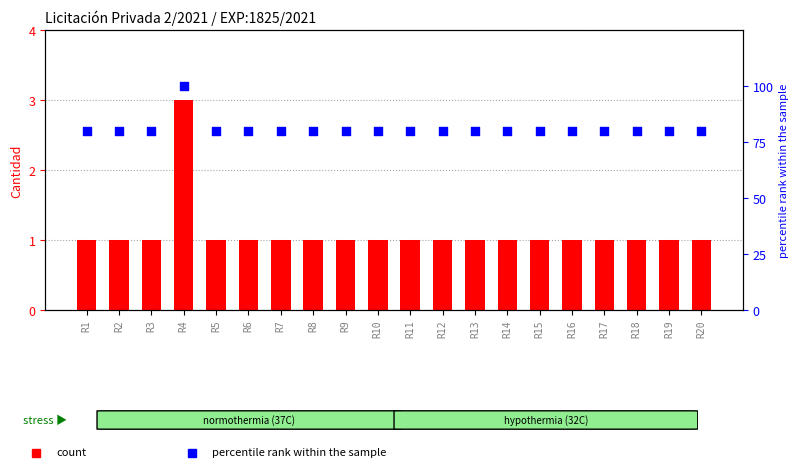

Which series has the largest Y range (max minus min)?

percentile rank within the sample